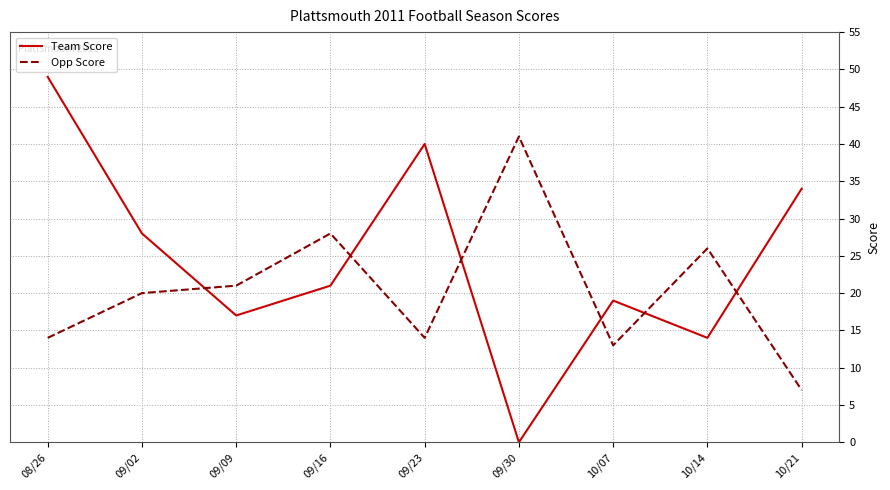

What is the difference between the second highest and second lowest values in the Opp Score series?

15